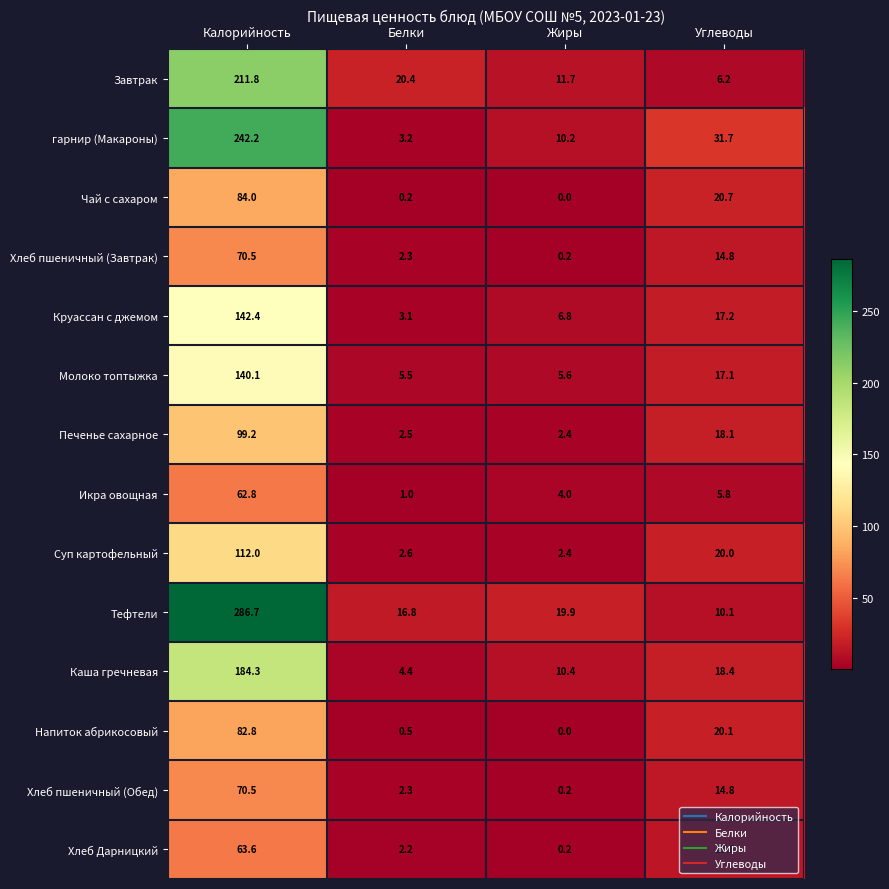

Between Калорийность and Жиры, which series saw the biggest shift?

Тефтели